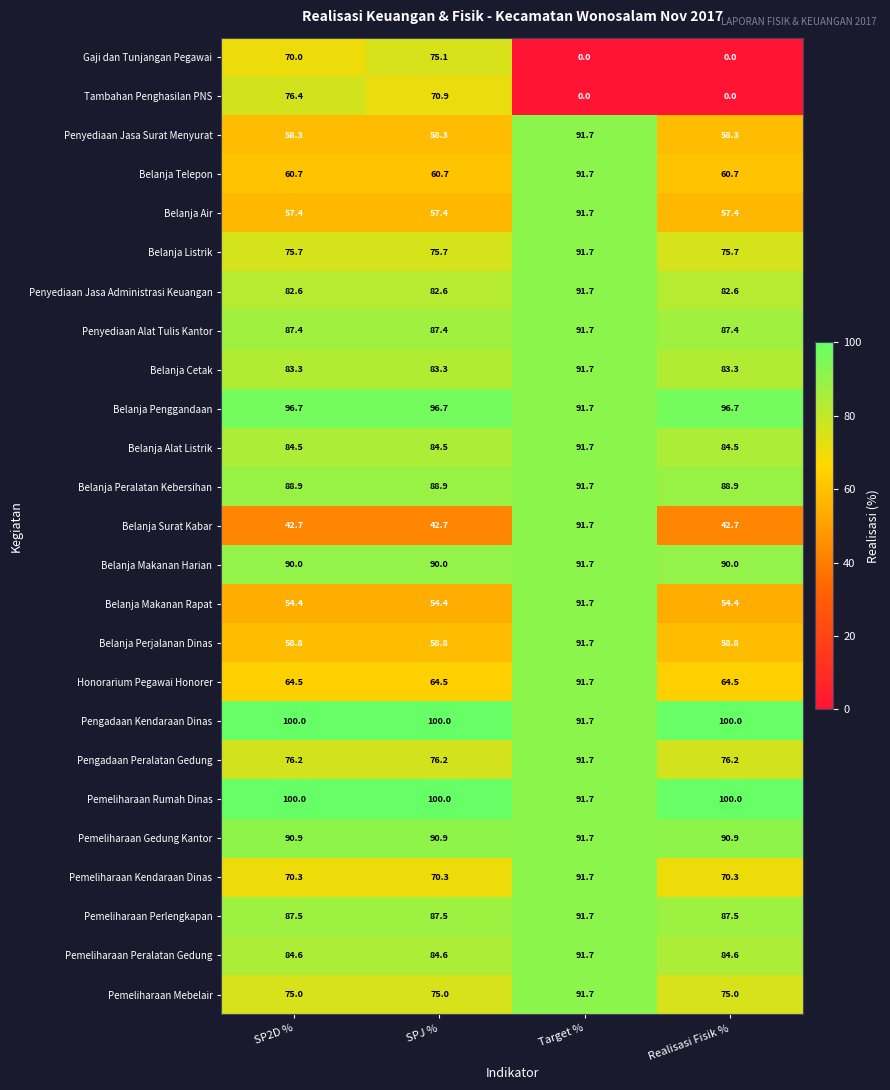

What is the spread (max minus min) of values at Target %?

91.7